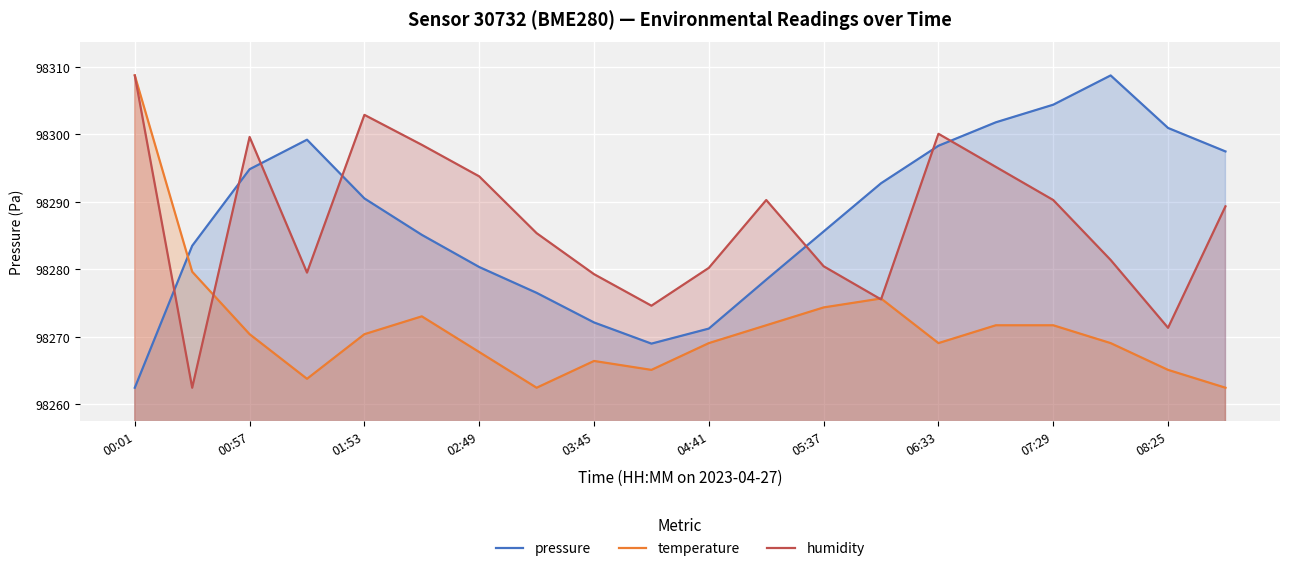

At 02:49, list the series in order from largest to smallest.

humidity, pressure, temperature